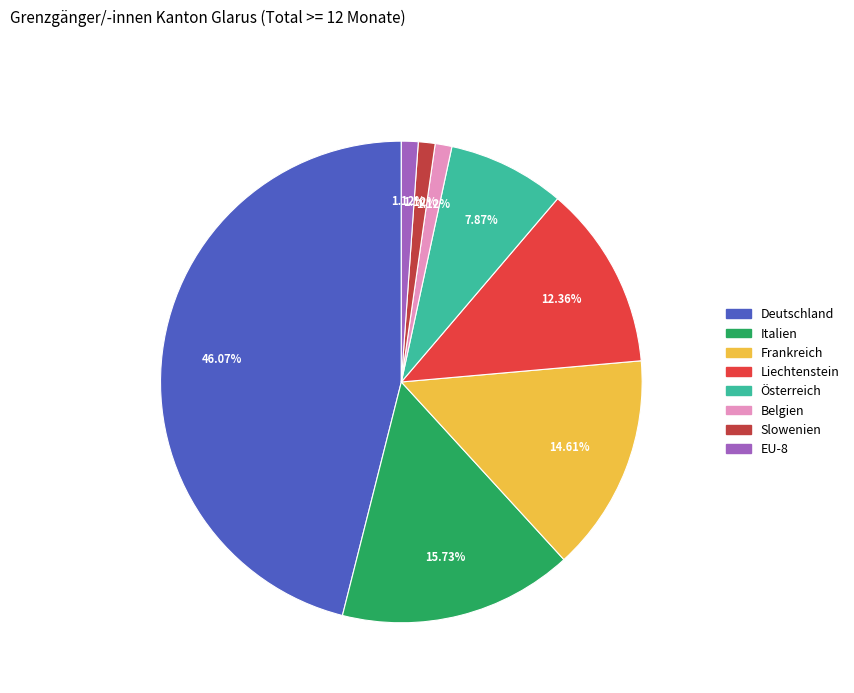

Between EU-8 and Frankreich, which is larger?

Frankreich